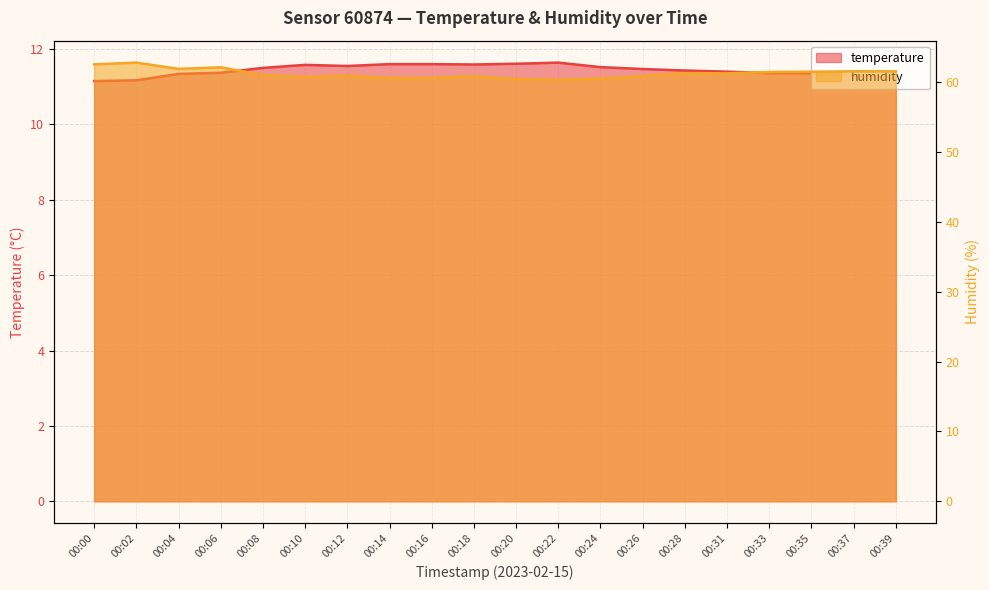

Is the value of humidity at 00:33 greater than the value of temperature at 00:39?

Yes